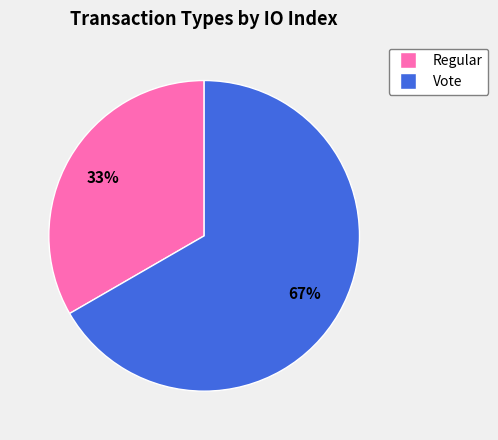

The Vote slice represents 58% of the pie. True or false?

False